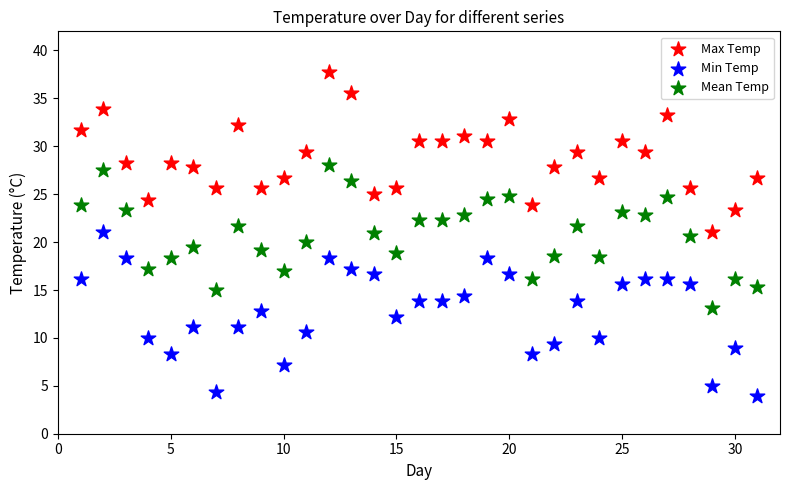

What is the X range (max minus min) for the scatter plot?

30.0